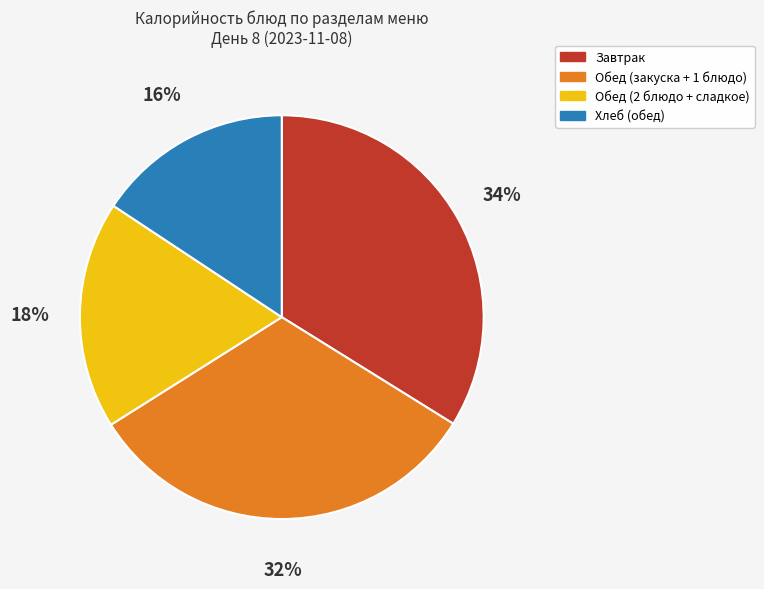

To the nearest percent, what is the average slice percentage?

25%